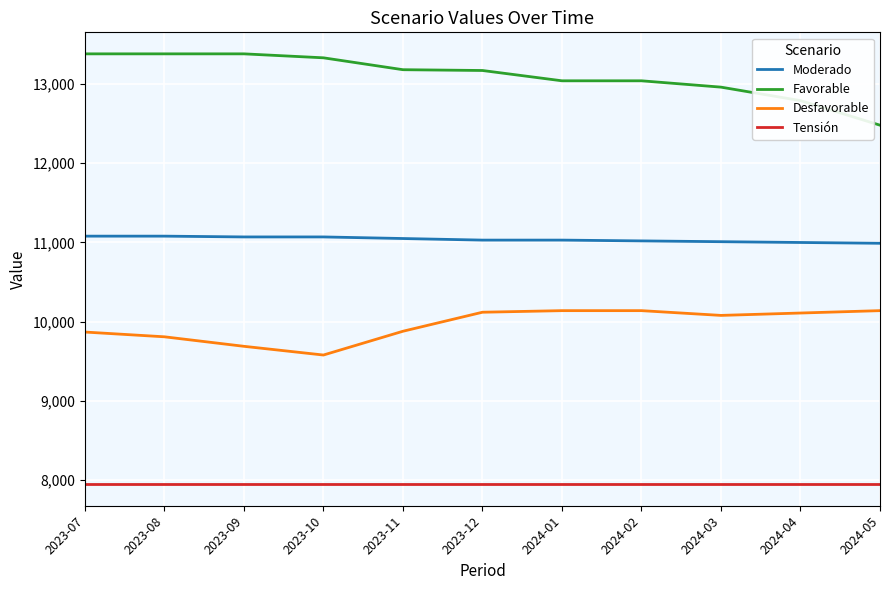

True or false: Desfavorable and Favorable intersect in this chart.

False